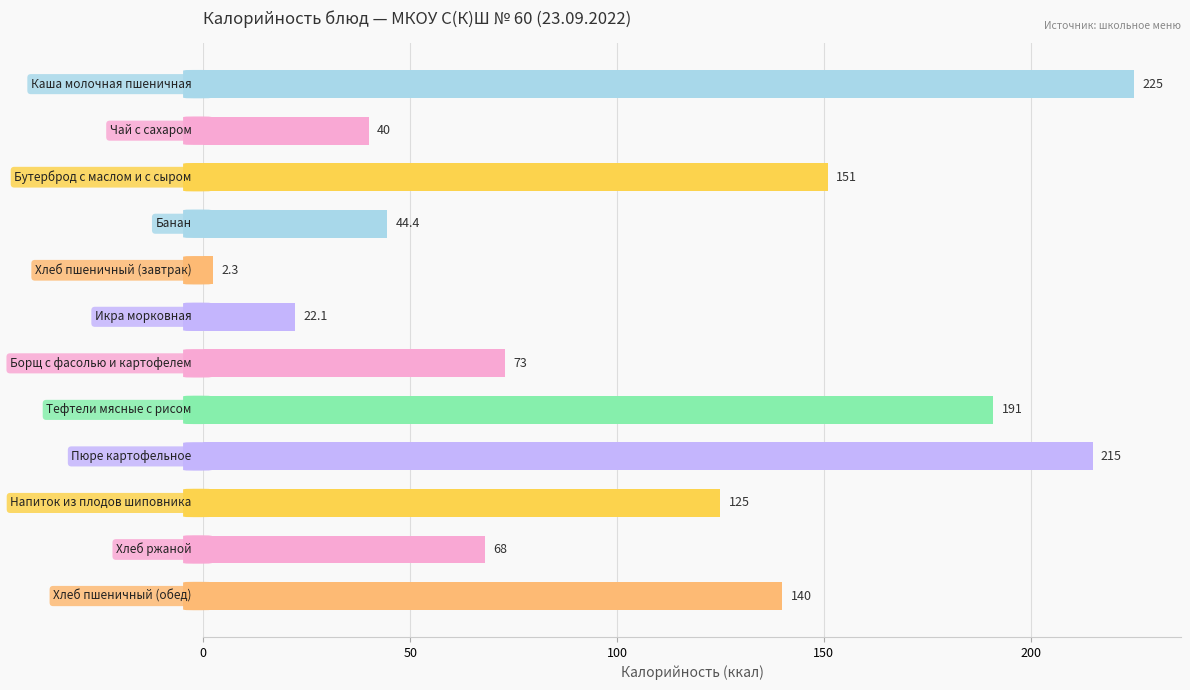

What is the maximum value shown in the chart?

225.0